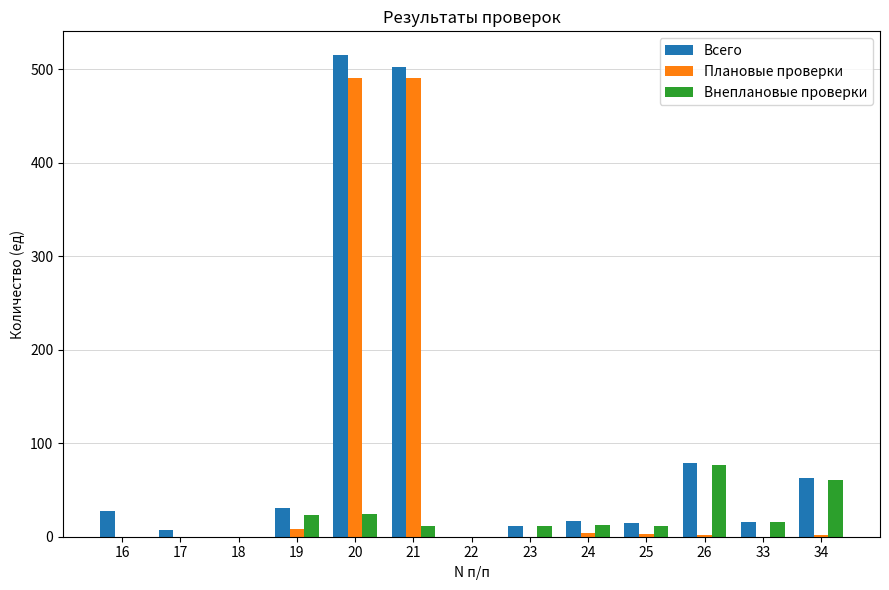

True or false: Плановые проверки has a value of 2 at 34.

True